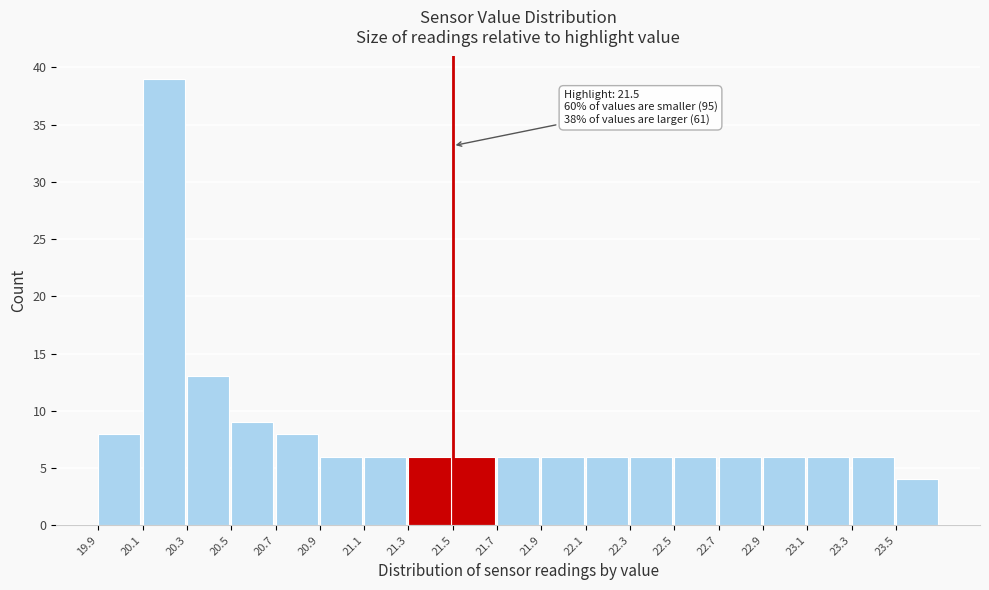

Over which range of the x-axis is the bar tallest?

20.1 to 20.3